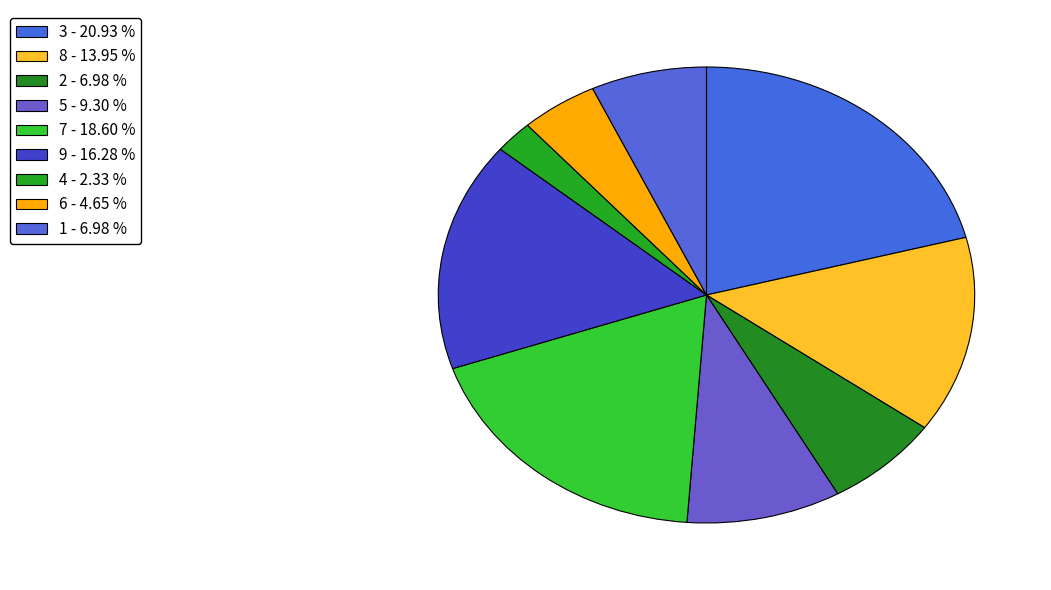

What percentage is the 9 slice, to the nearest percent?

16%